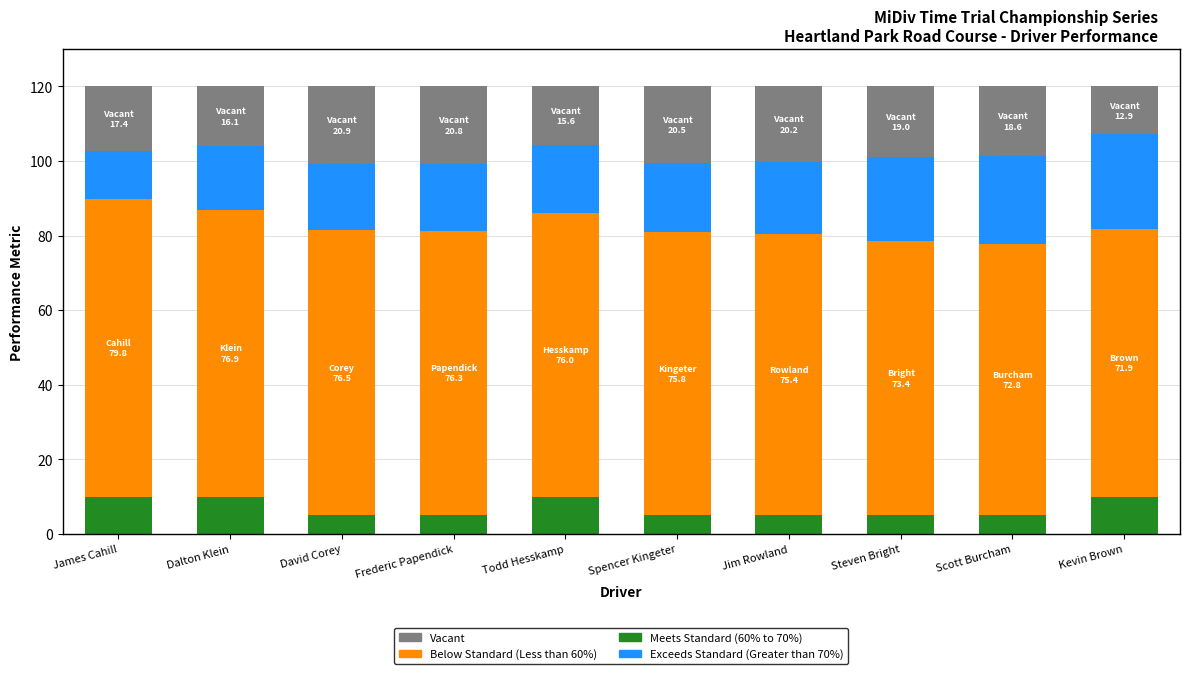

What is the total value across all series at Frederic Papendick?

120.0